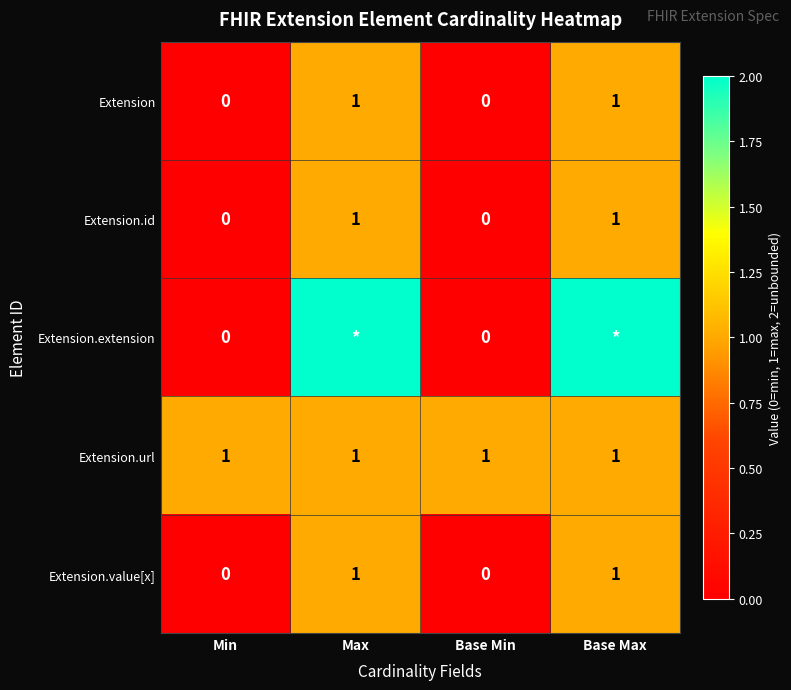

Is the value of Extension.id at Max greater than the value of Extension at Base Min?

Yes